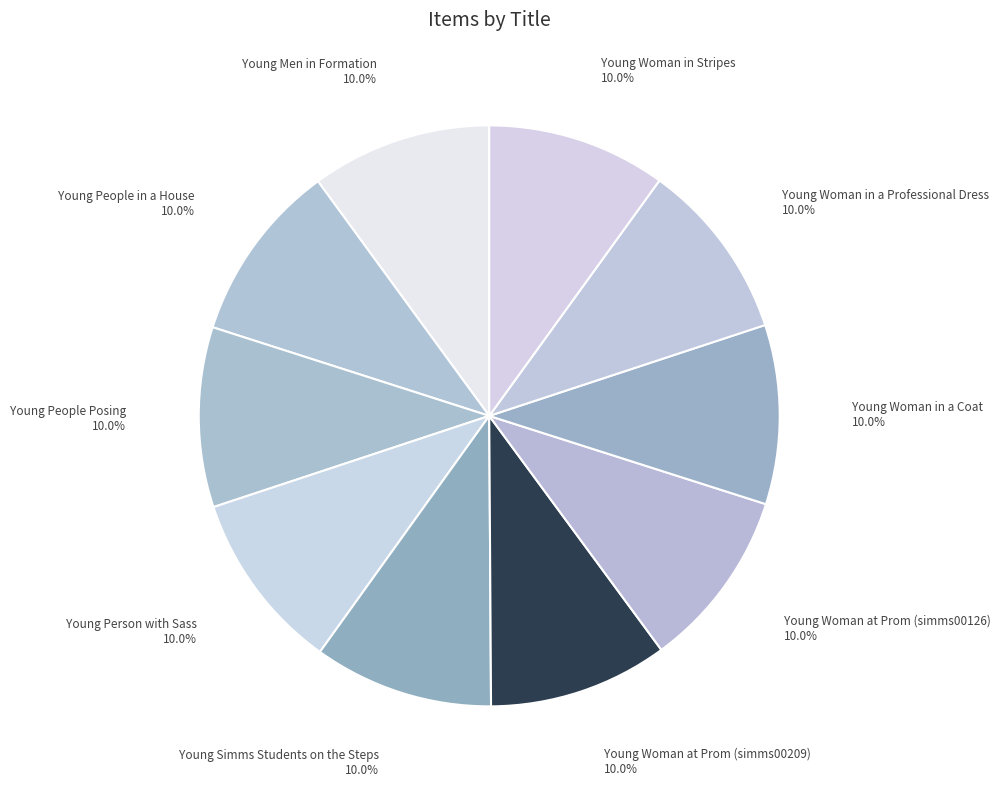

How many slices are in this pie chart?

10